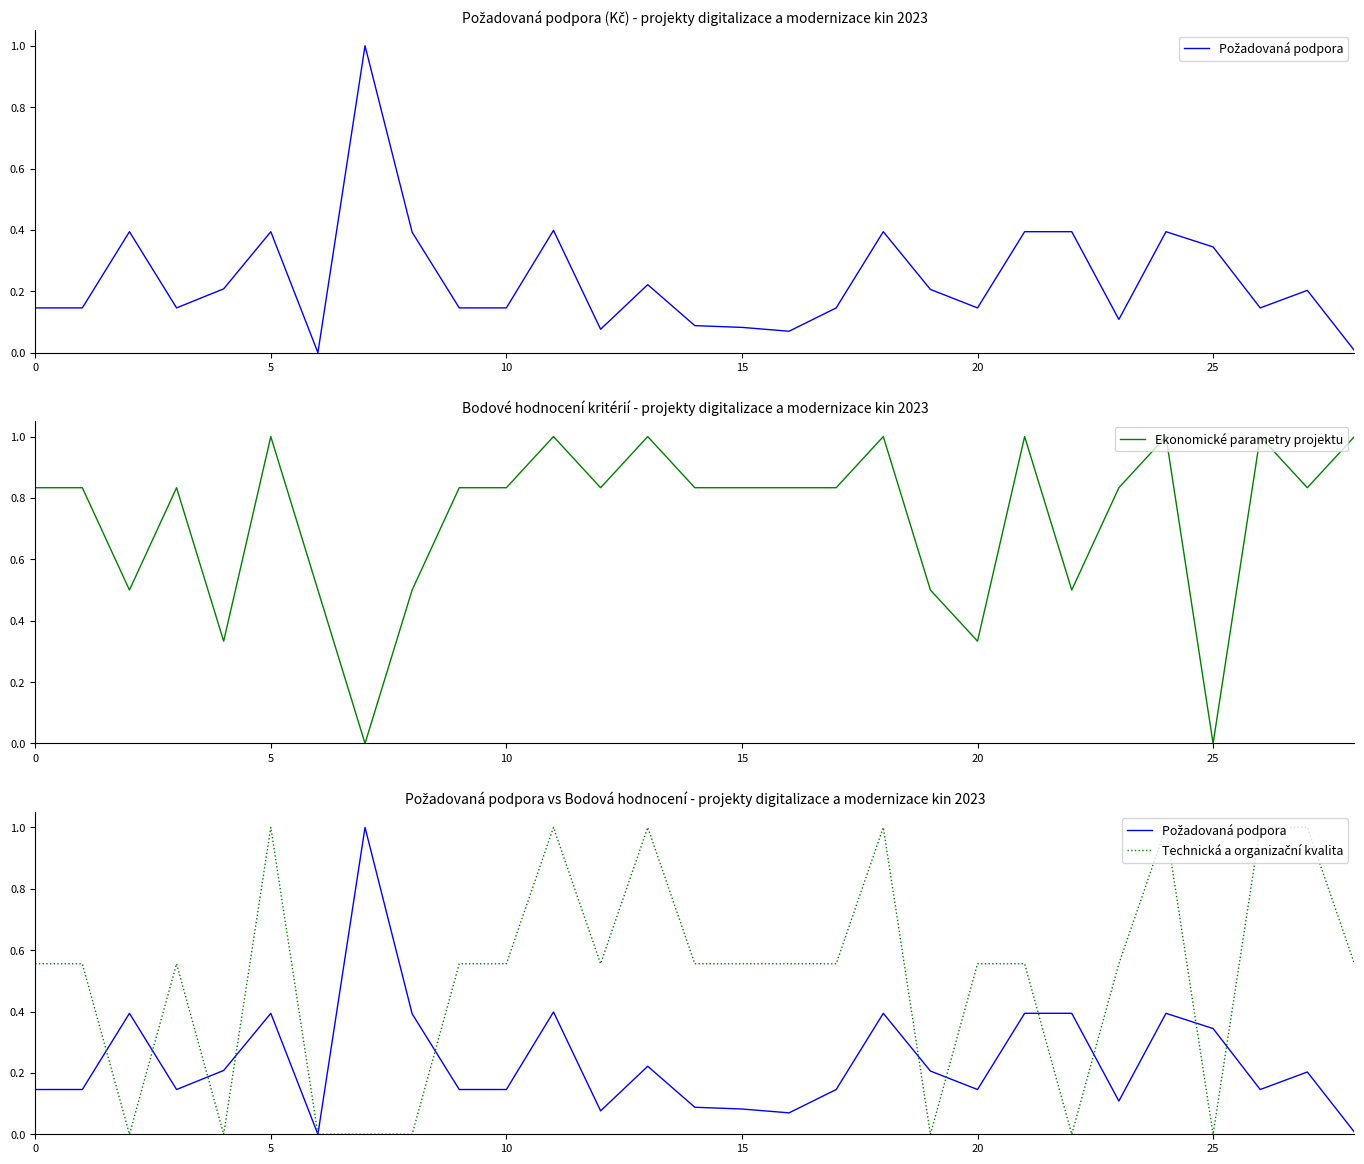

Between 11 and 13, which is larger?

11